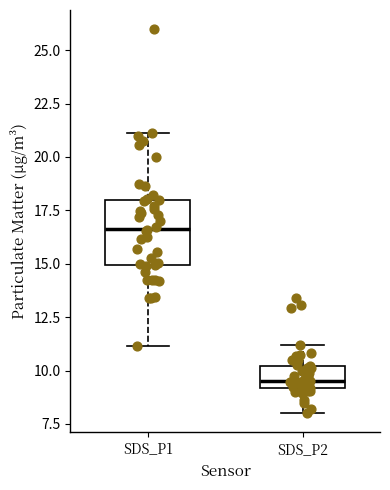

Comparing the boxes themselves (not the whiskers), which one is the tallest?

SDS_P1